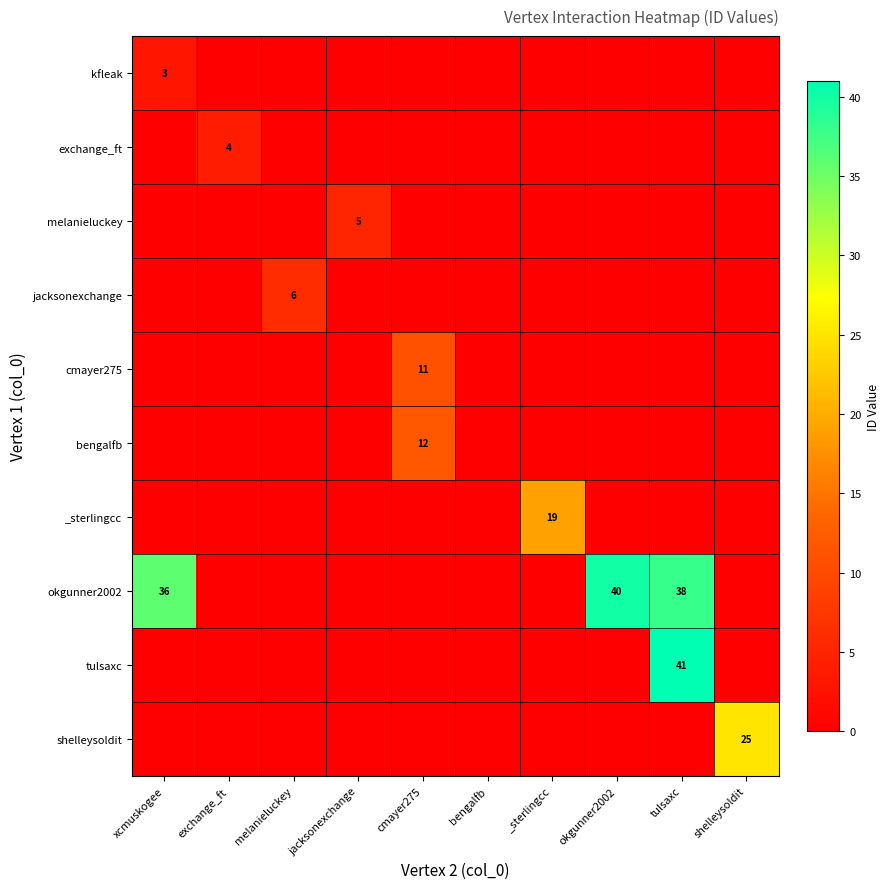

The value of shelleysoldit at exchange_ft is 0. True or false?

True